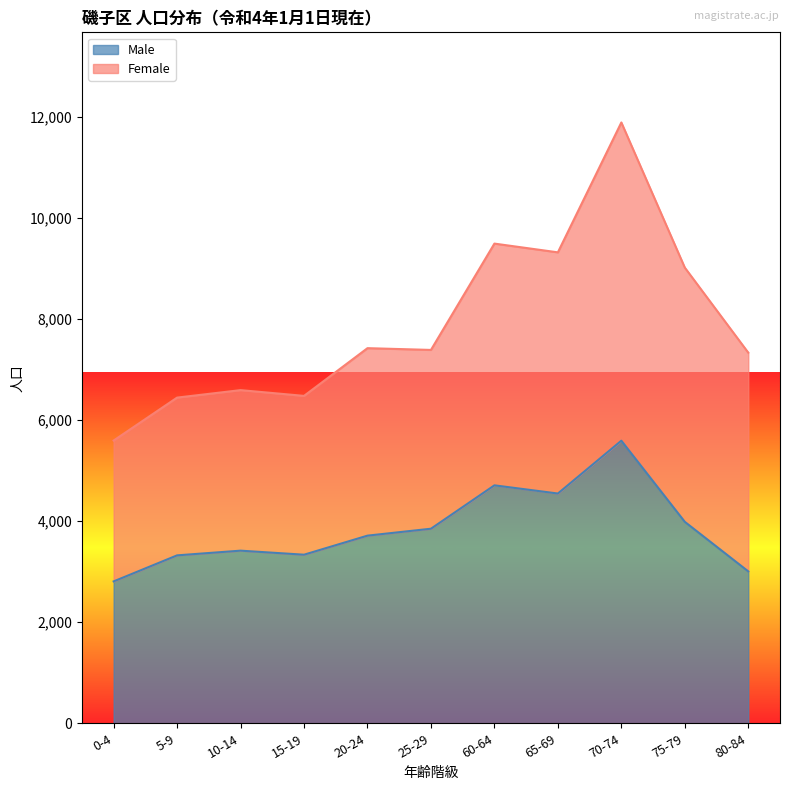

How many interior local peaks (higher than both neighbors) does the data have?

3